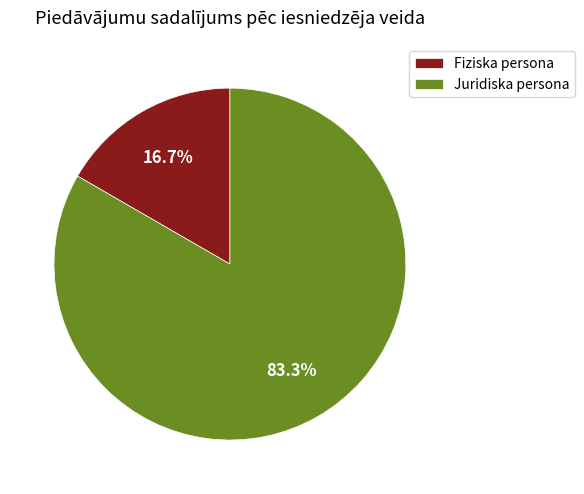

What is the largest slice in the pie chart?

Juridiska persona